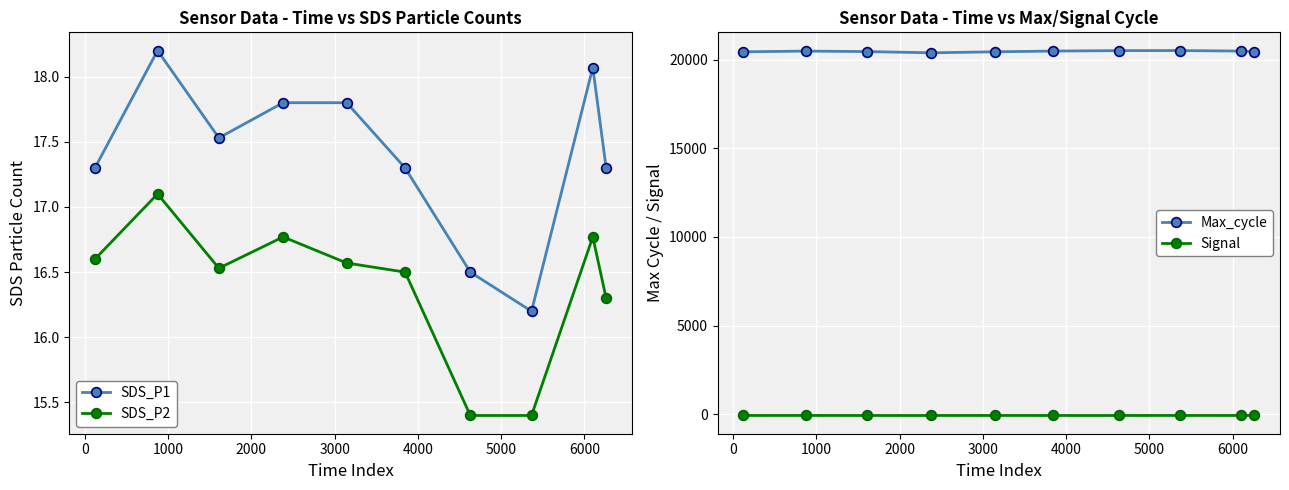

True or false: SDS_P1 and SDS_P2 intersect in this chart.

False